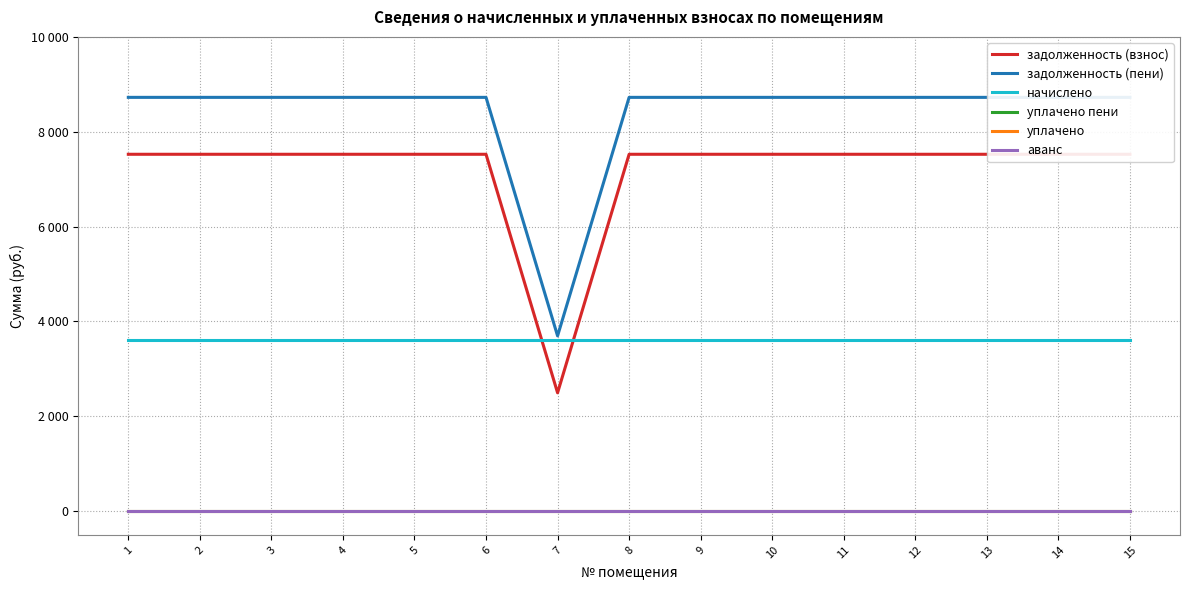

True or false: начислено and уплачено пени cross at least once.

False